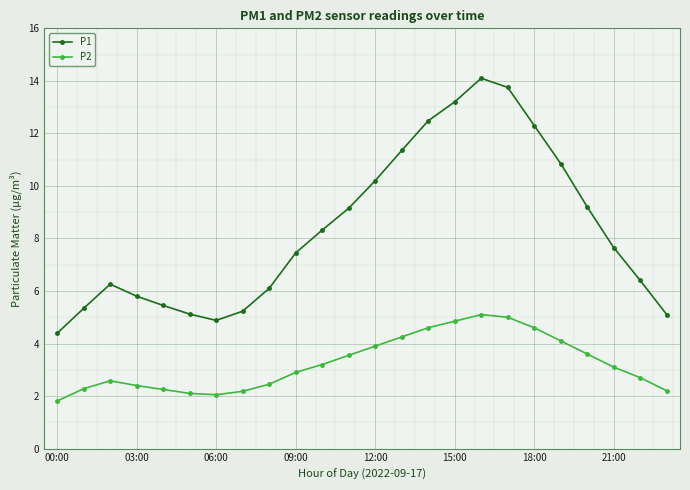

What are all the series names shown in the legend?

P1, P2